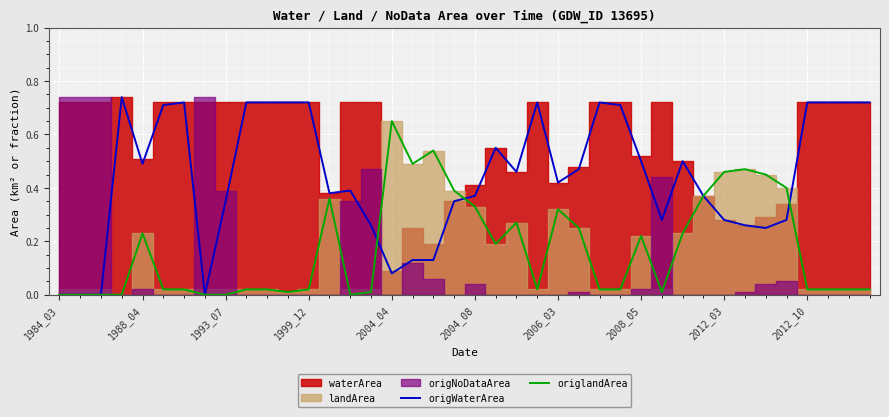

Count the origWaterArea values in the range 0 to 1.

40